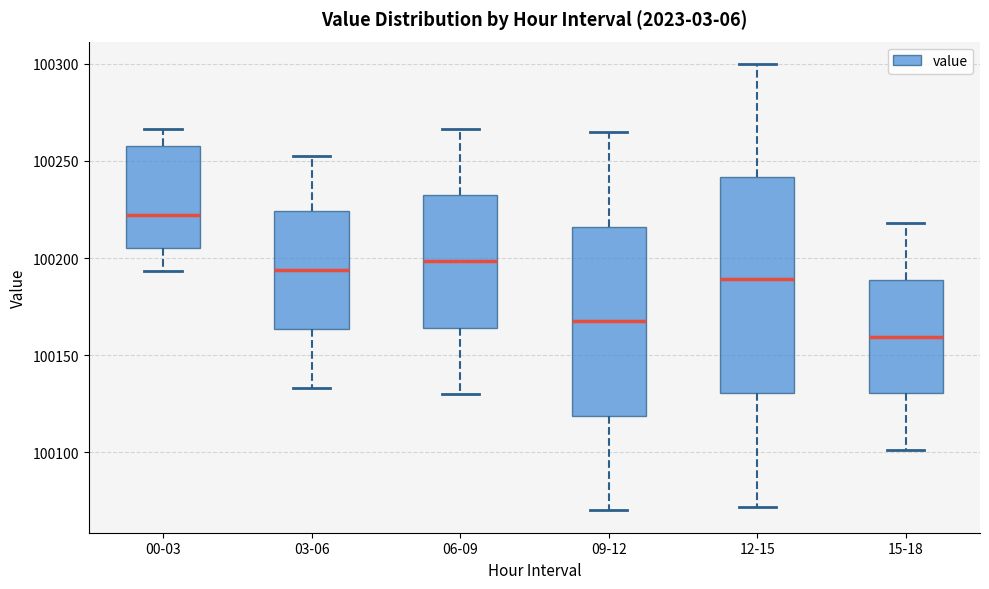

Reading left to right, transcribe this box plot: for each box, give where its median line is, the range the box spans, and where its two whiskers end, as read against the y-axis. The values are not printed on the chart, so give them approximately, as read against the axis.

00-03: median 100220, box 100205 to 100260, whiskers 100195 to 100265
03-06: median 100195, box 100165 to 100225, whiskers 100135 to 100255
06-09: median 100200, box 100165 to 100230, whiskers 100130 to 100265
09-12: median 100170, box 100120 to 100215, whiskers 100070 to 100265
12-15: median 100190, box 100130 to 100240, whiskers 100070 to 100300
15-18: median 100160, box 100130 to 100190, whiskers 100100 to 100220